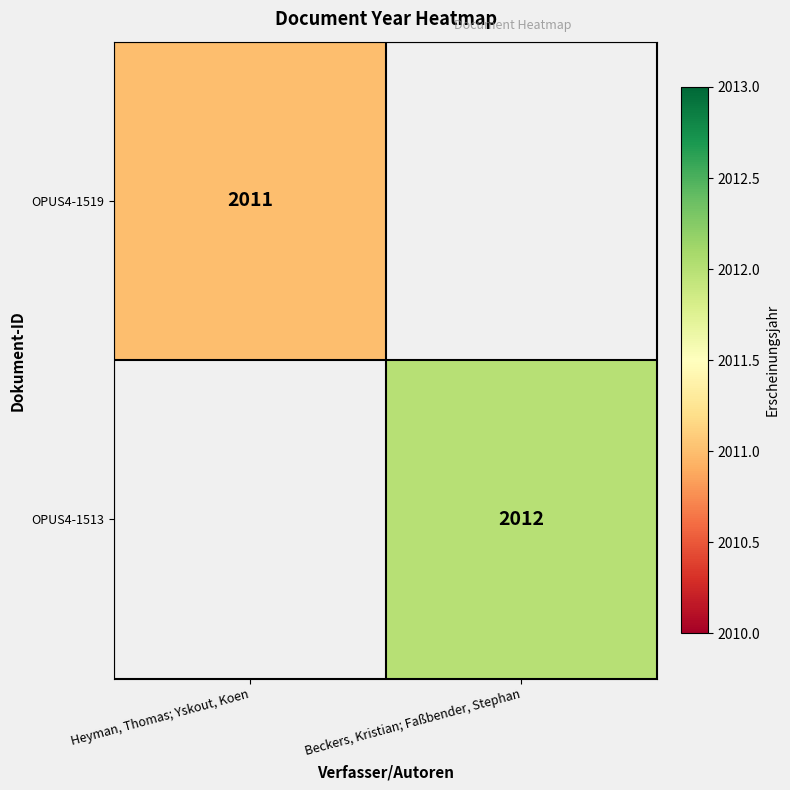

The value of OPUS4-1513 at Beckers, Kristian; Faßbender, Stephan is 2012. True or false?

True